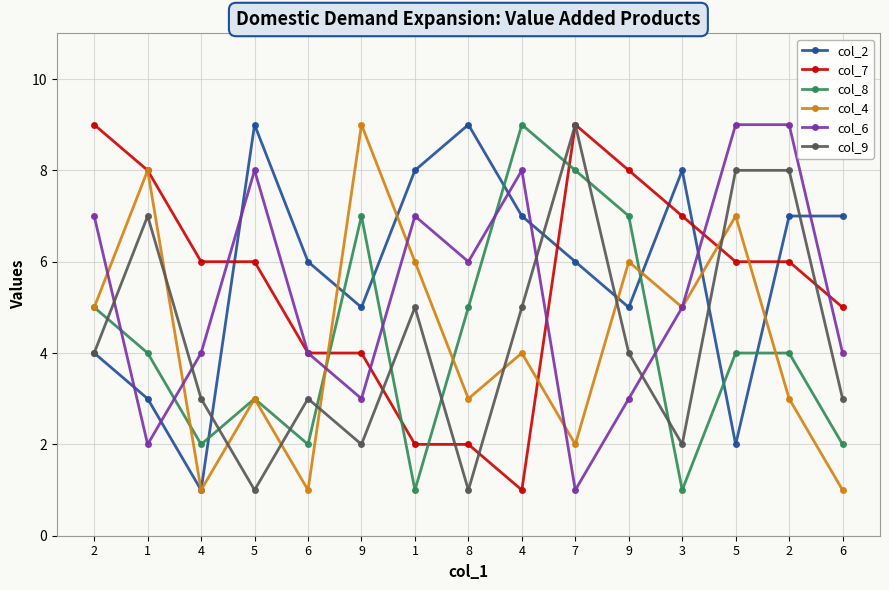

What is the difference between the maximum and second lowest values in the col_4 series?

8